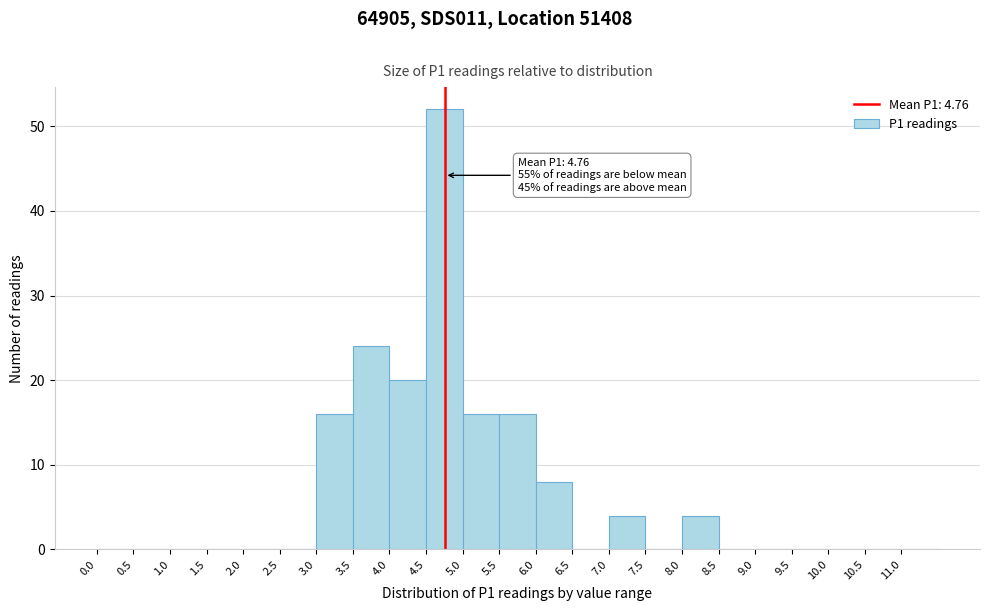

Which range on the x-axis has the tallest bar?

4.5 to 5.0